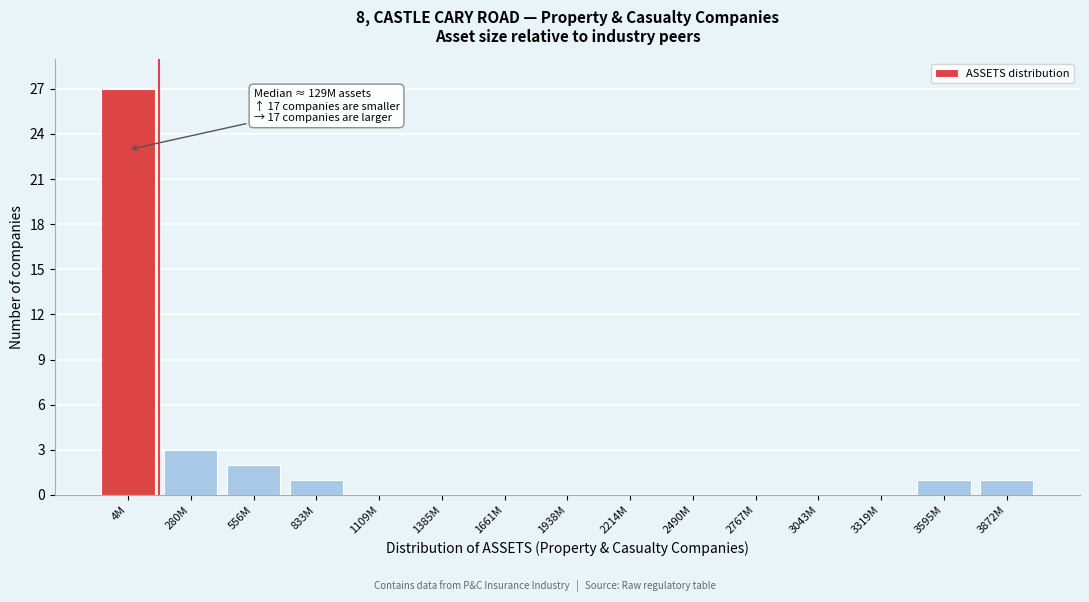

Reading left to right, transcribe all the data shown in this chart.

4M=27	280M=3	556M=2	833M=1	1109M=0	1385M=0	1661M=0	1938M=0	2214M=0	2490M=0	2767M=0	3043M=0	3319M=0	3595M=1	3872M=1